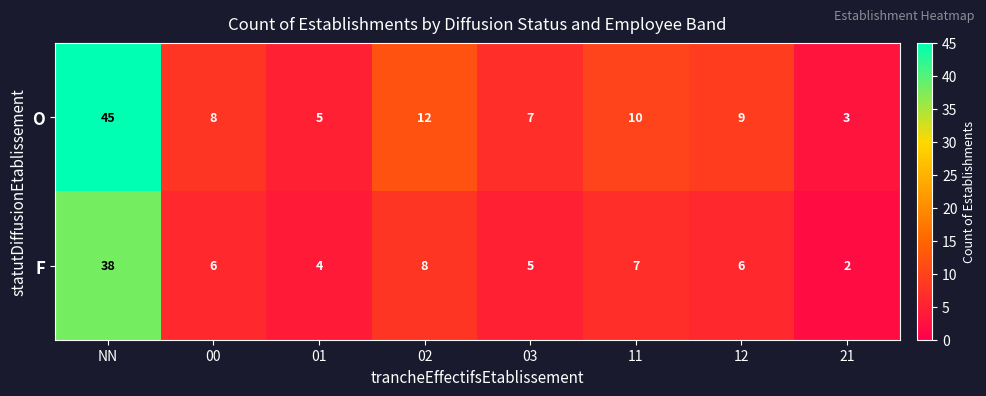

How many data points in O are less than 9?

4